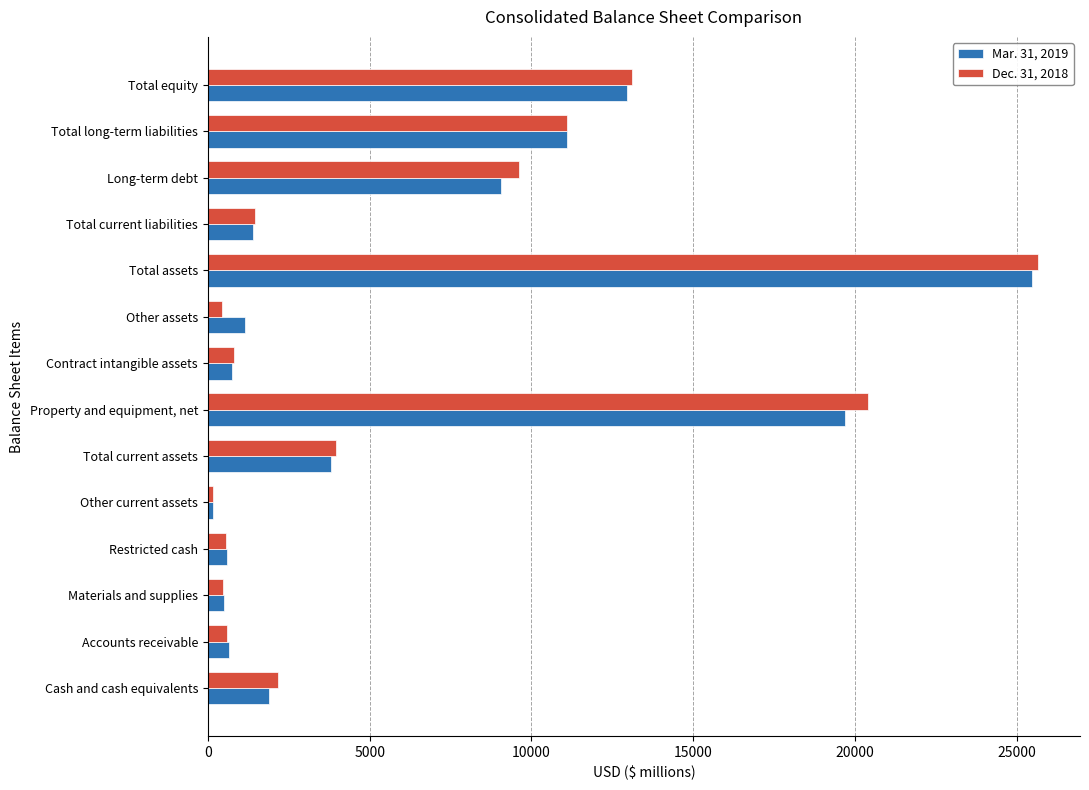

Which series changed the most between Property and equipment, net and Long-term debt?

Dec. 31, 2018